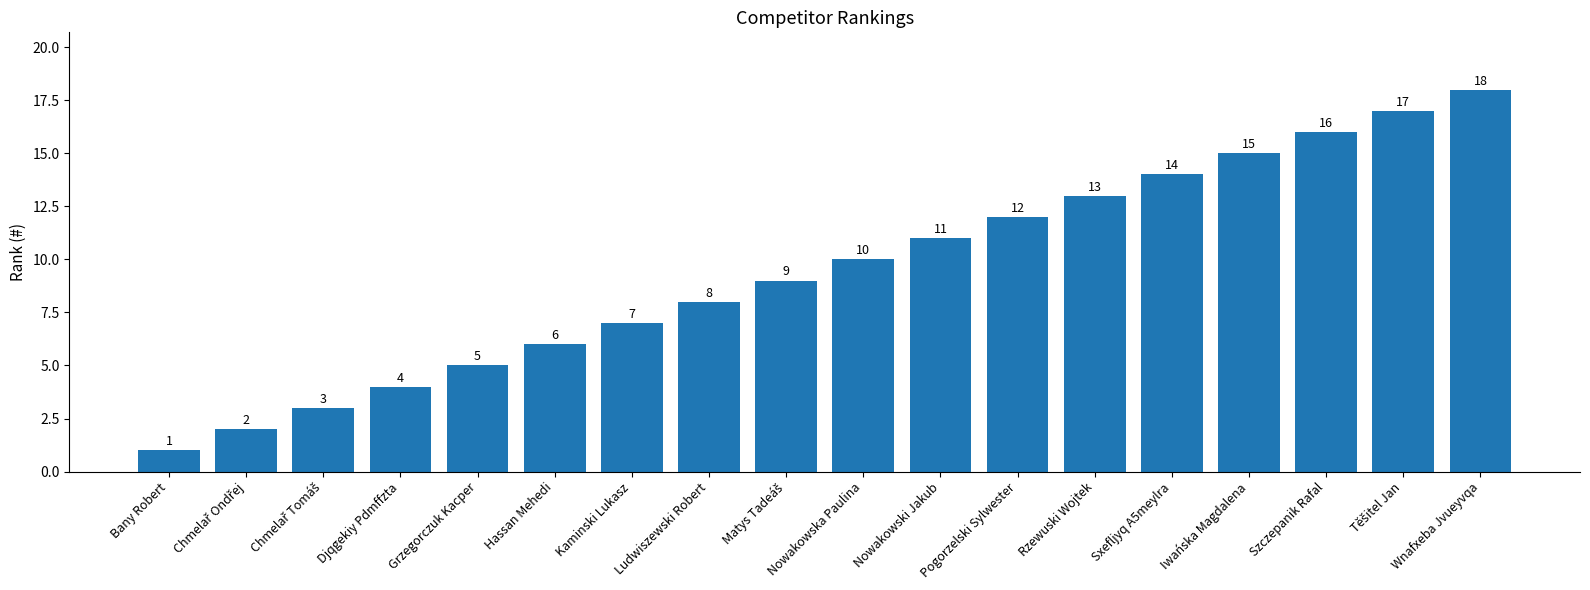

What is the greatest value displayed?

18